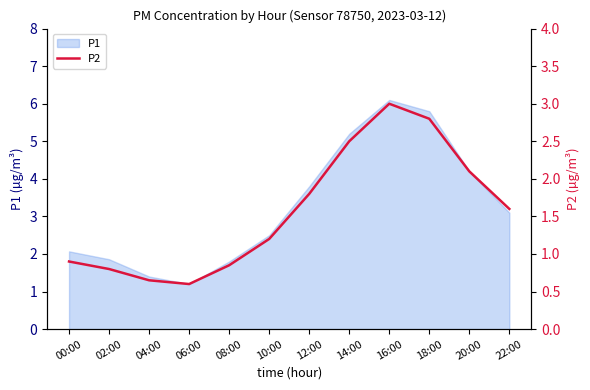

The P1 series shows 2.8 at 18:00. True or false?

False